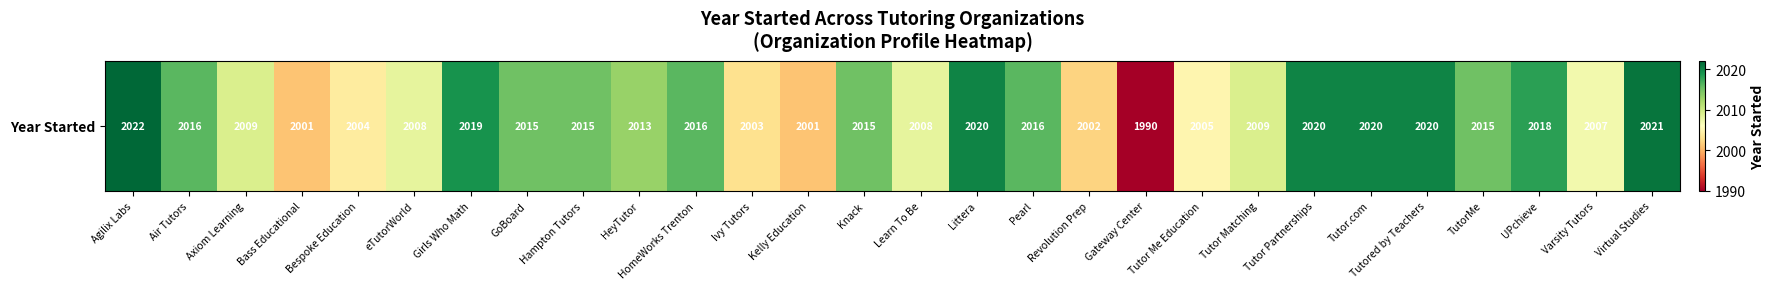

What is the greatest value displayed?

2022